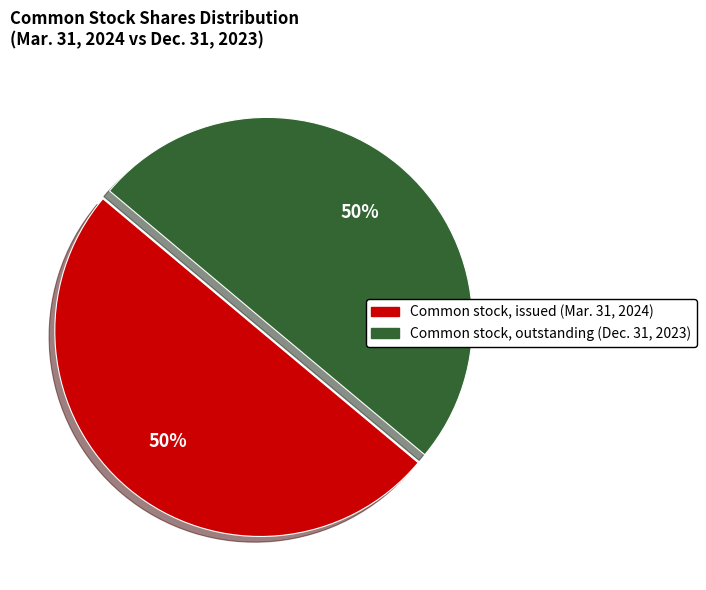

Is the sum of Common stock, outstanding (Dec. 31, 2023) and Common stock, issued (Mar. 31, 2024) greater than half?

Yes